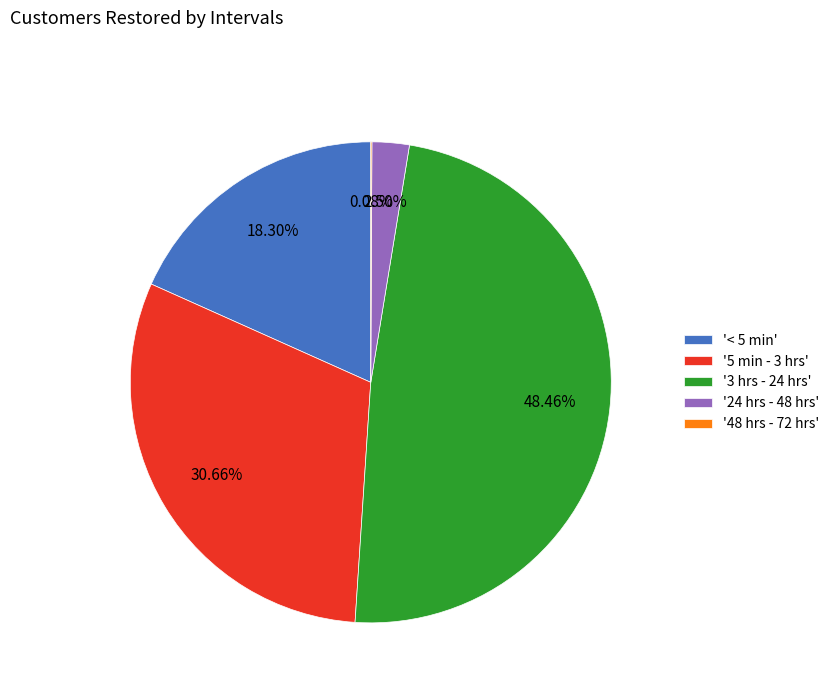

Does '< 5 min' account for over 50% of the chart?

No